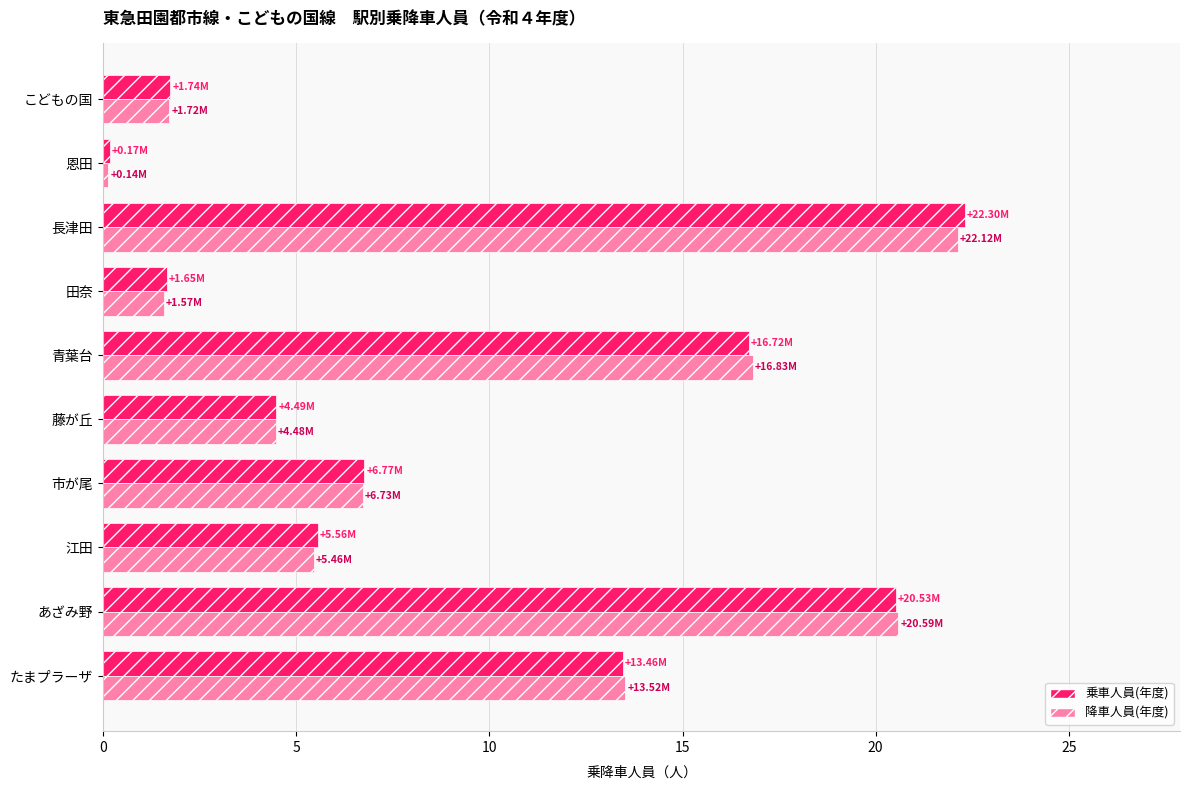

What is the total value across all series at 江田?

11.0